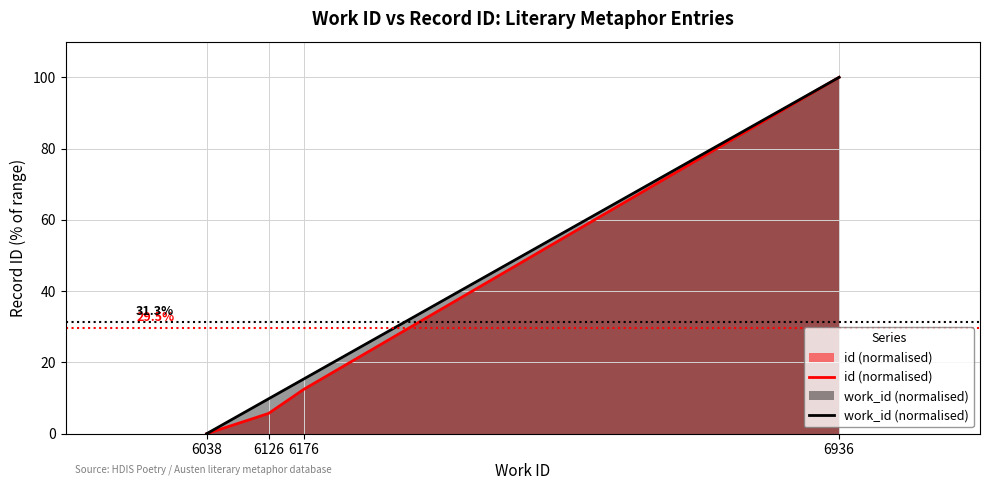

The work_id (normalised) series shows 66.7 at 6038. True or false?

False